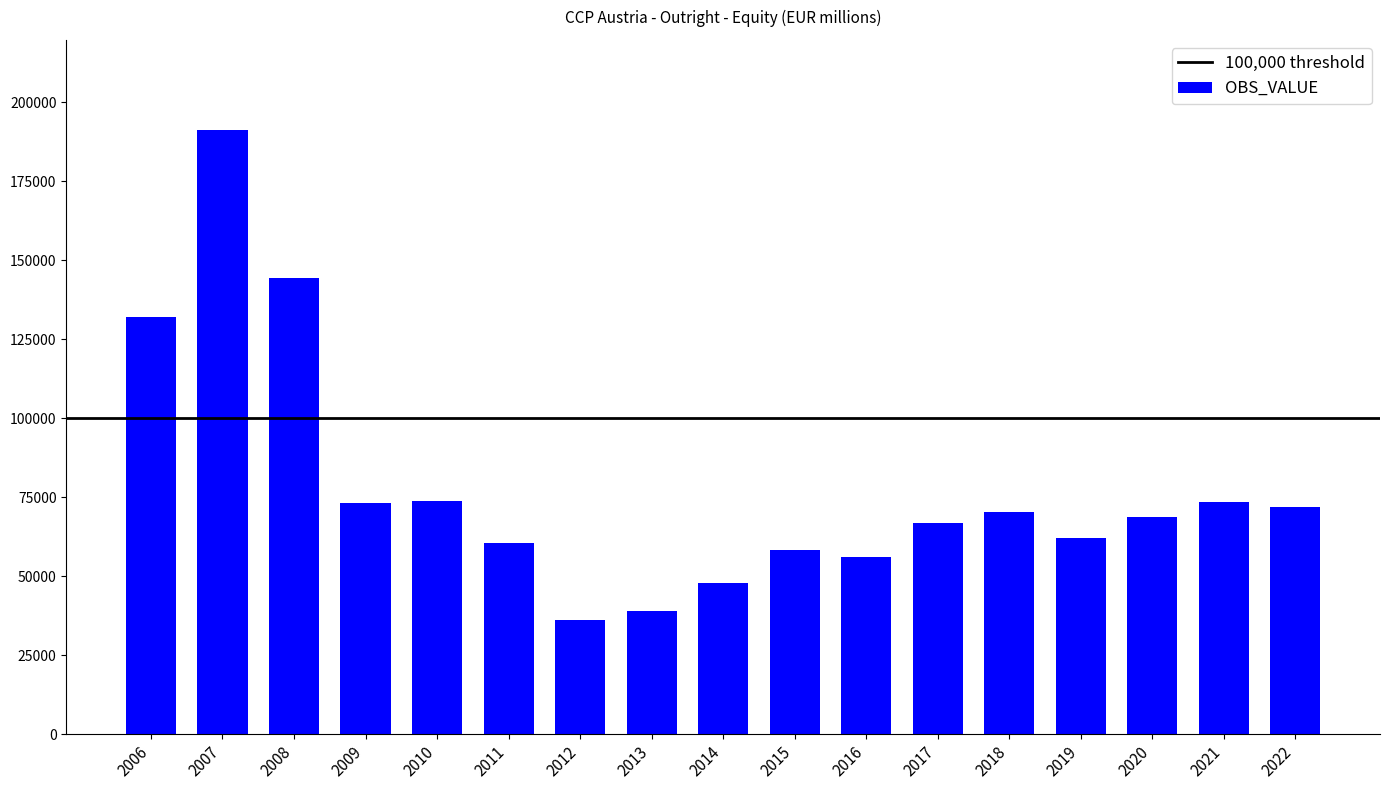

What is the difference between the second highest and minimum values?

108122